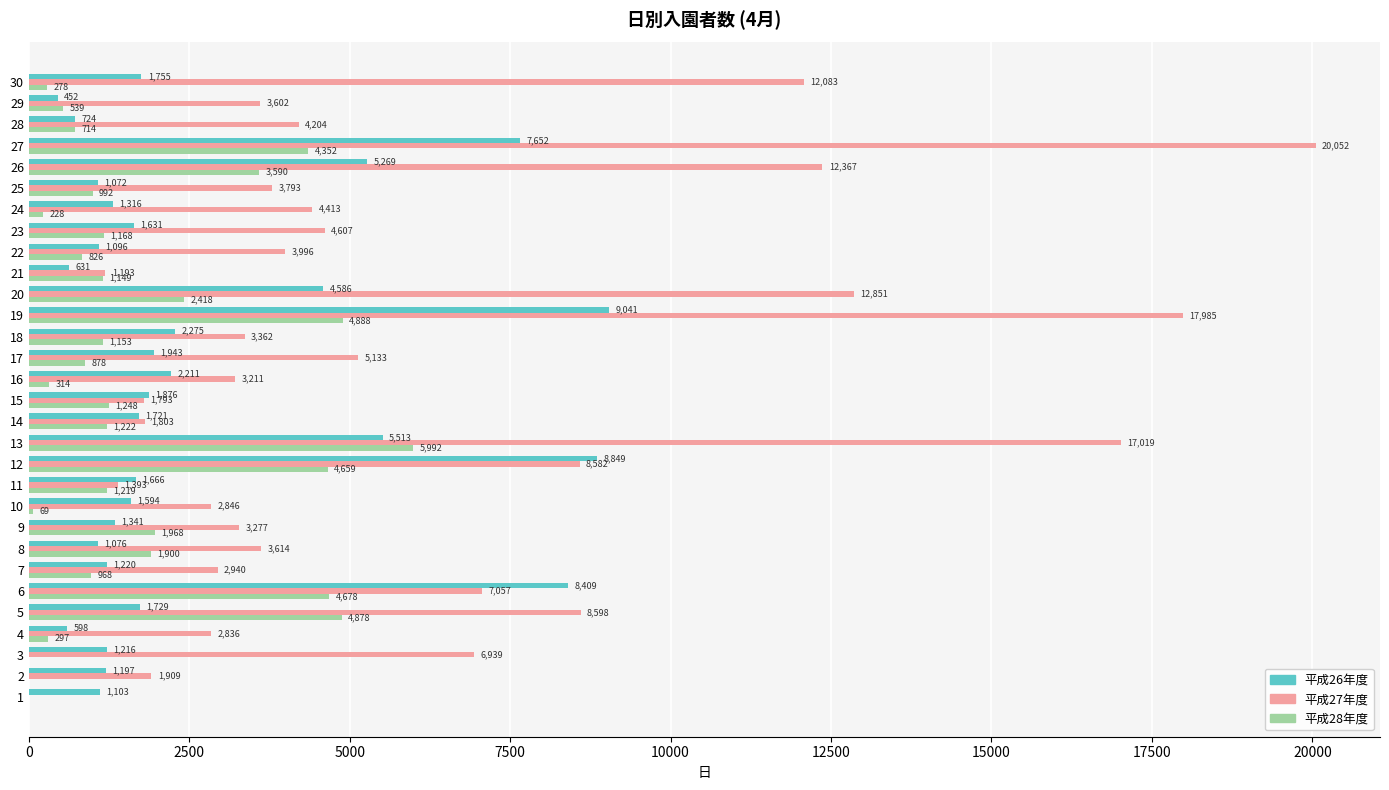

True or false: 平成27年度 has a value of 4607 at 23.

True